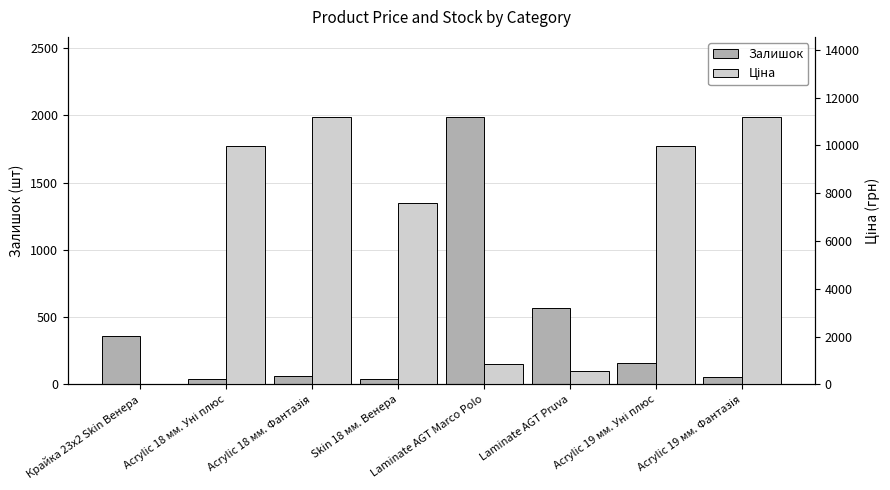

What is the value of the Ціна bar at the 7th from the left?

9975.0